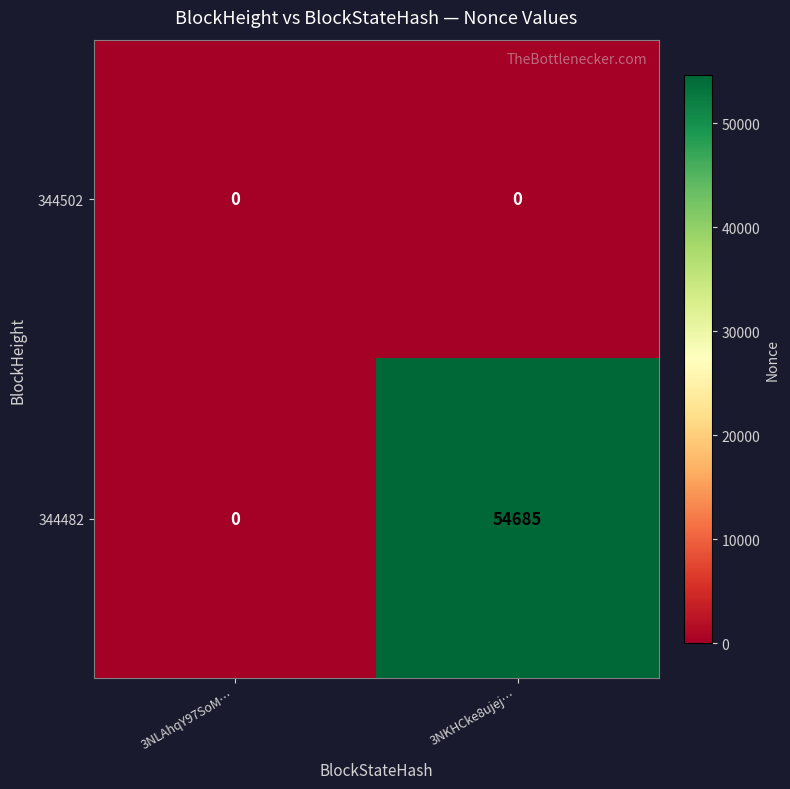

List the series in order of their peak value, lowest first.

344502, 344482